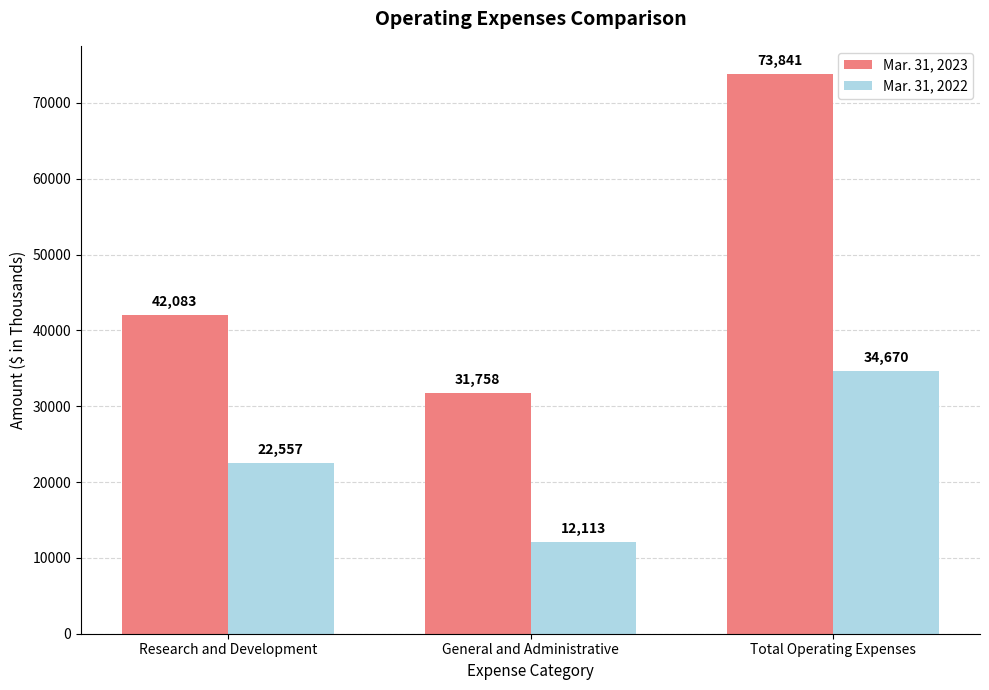

What position from the right is General and Administrative?

2